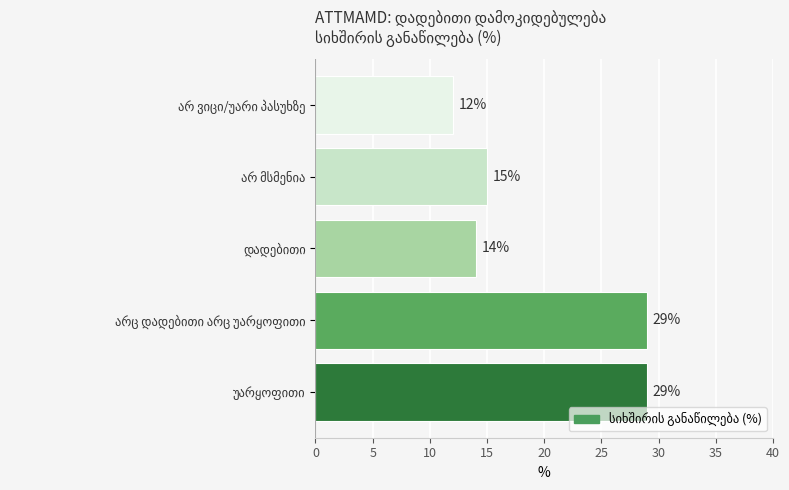

Reading bottom to top, transcribe all the data shown in this chart.

29	29	14	15	12